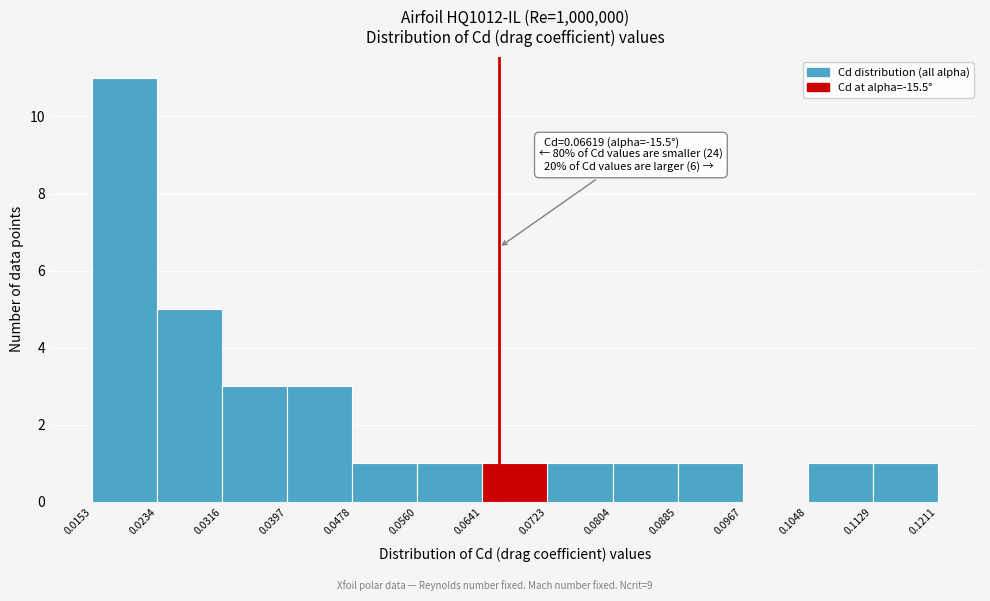

Which range on the x-axis has the tallest bar?

0.0153 to 0.0234